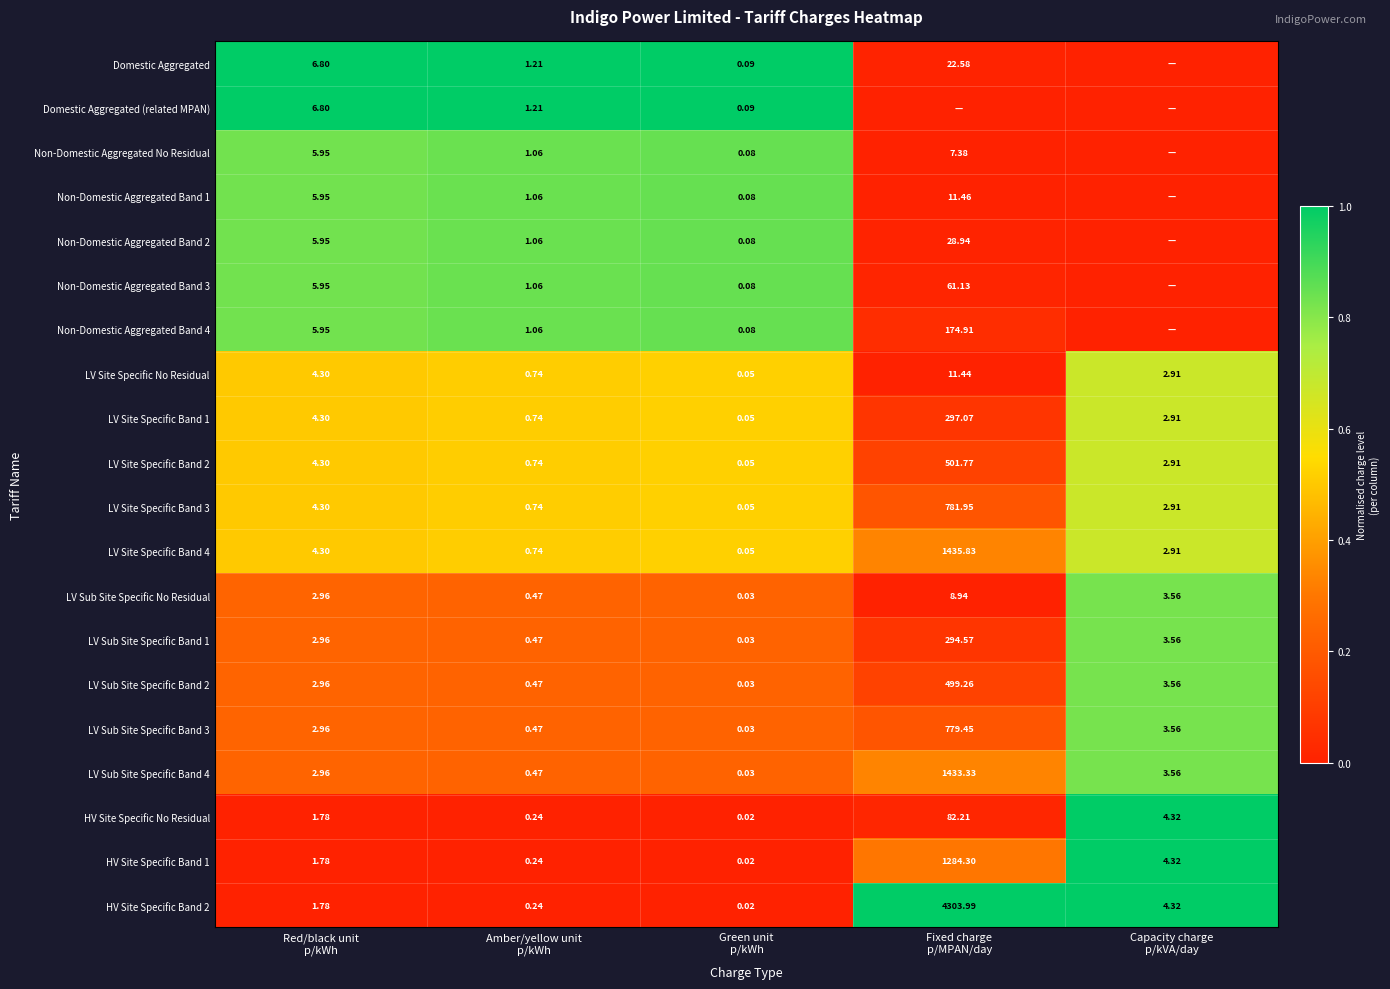

How many data points in HV Site Specific Band 2 are less than 1?

2